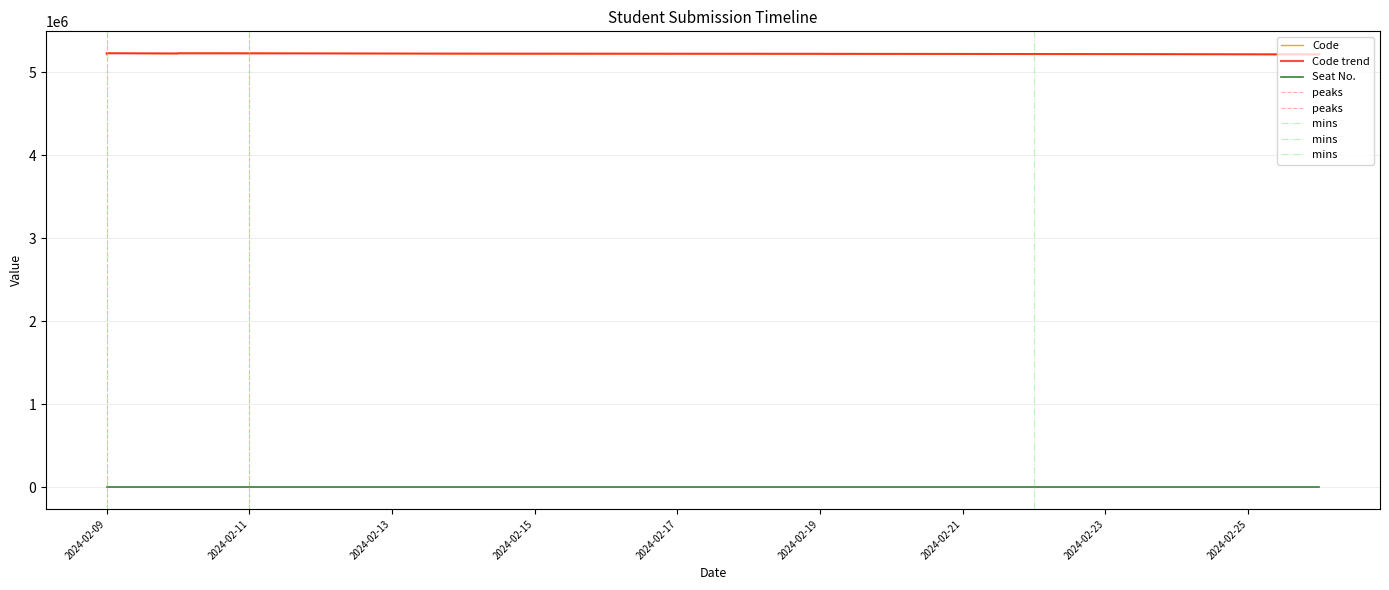

What is the difference between the highest and lowest values at 7?

5221304